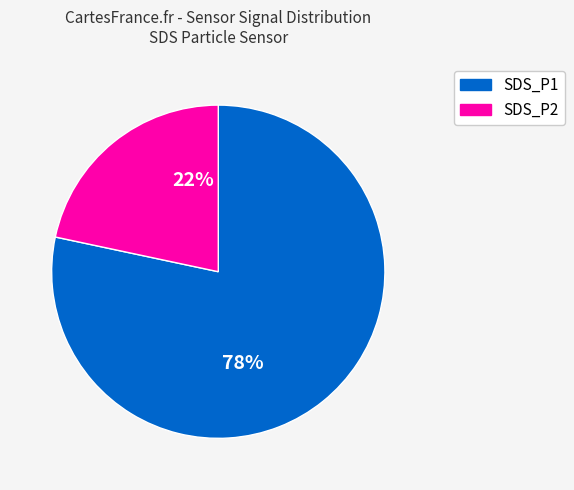

Which has a higher value, SDS_P1 or SDS_P2?

SDS_P1